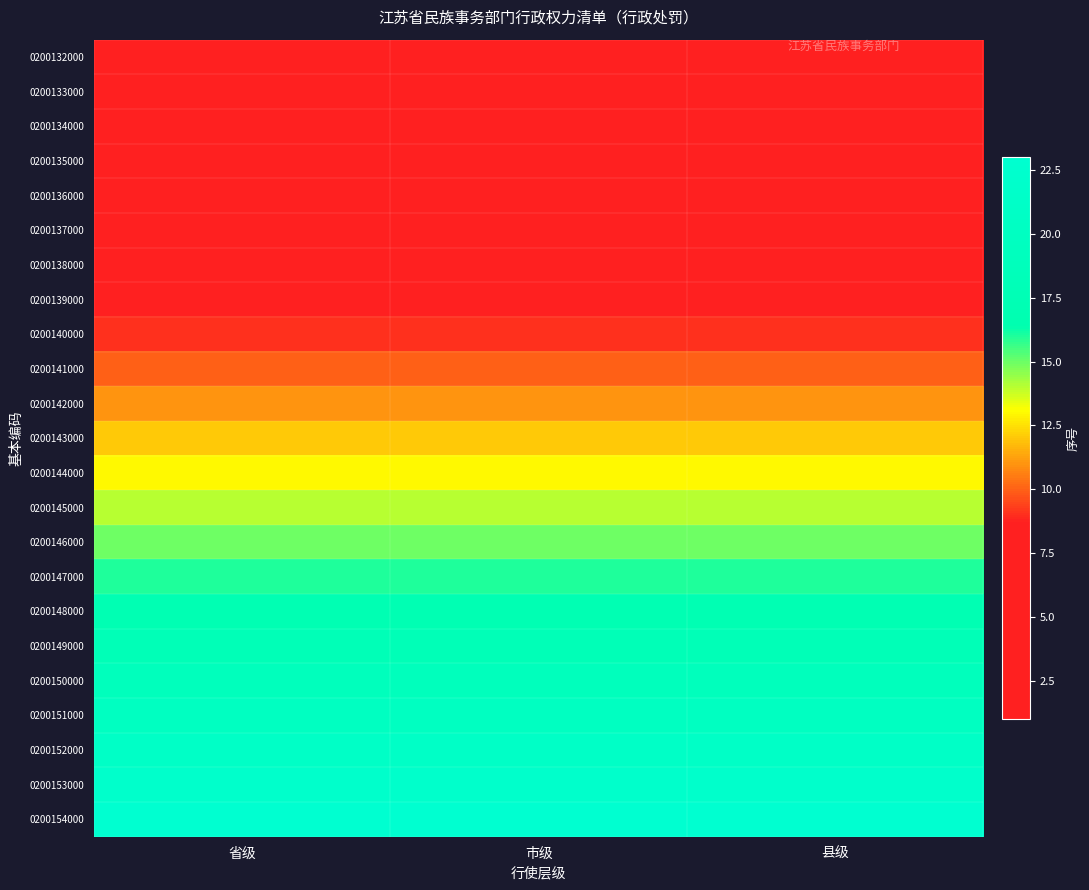

At which category does the chart reach its peak across all series?

省级